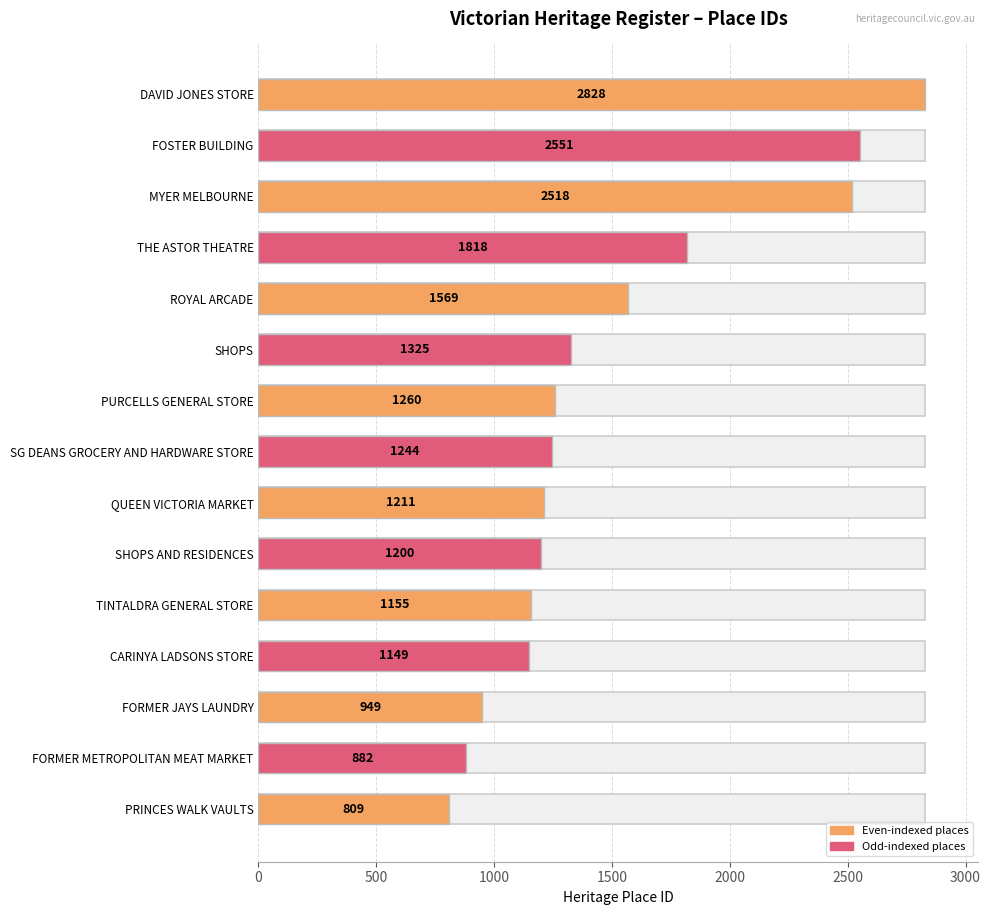

Count the number of values greater than 1244.

7